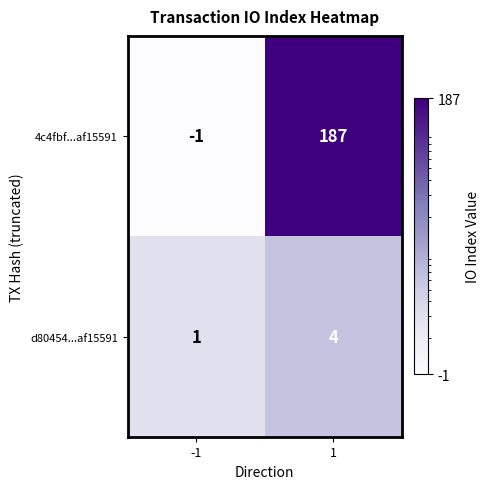

What is the maximum value shown in the chart?

187